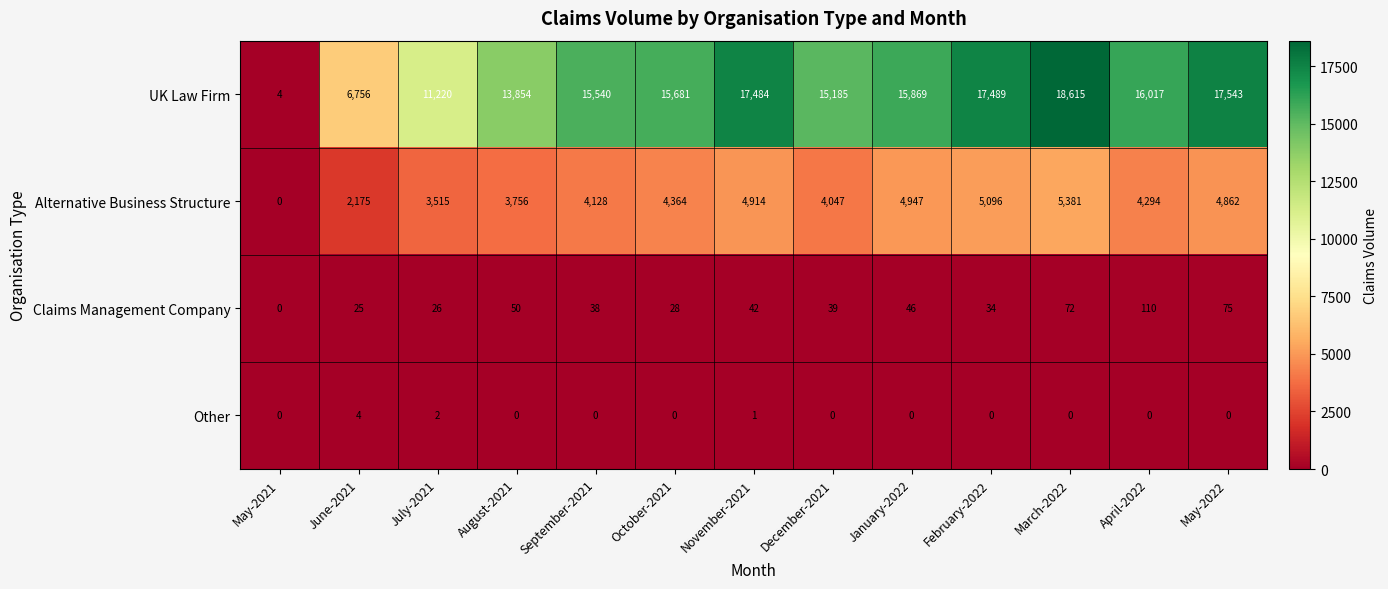

At which label is UK Law Firm closest to 9309?

July-2021